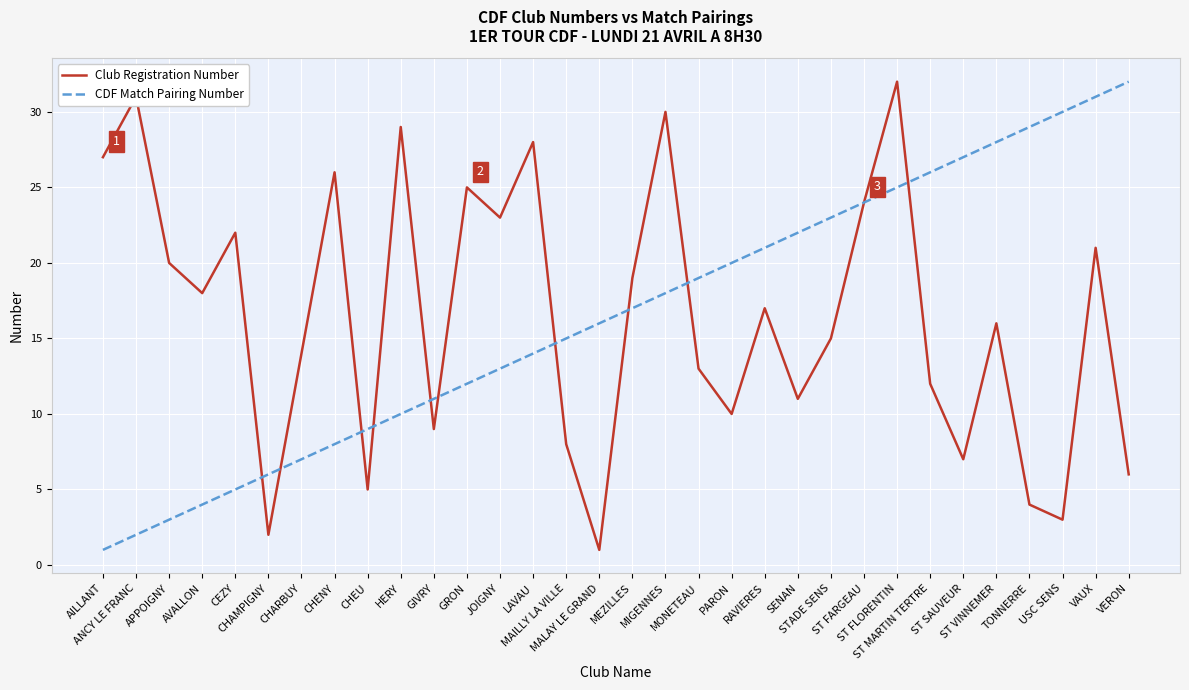

What is the difference between the maximum and minimum values in the Club Registration Number series?

31